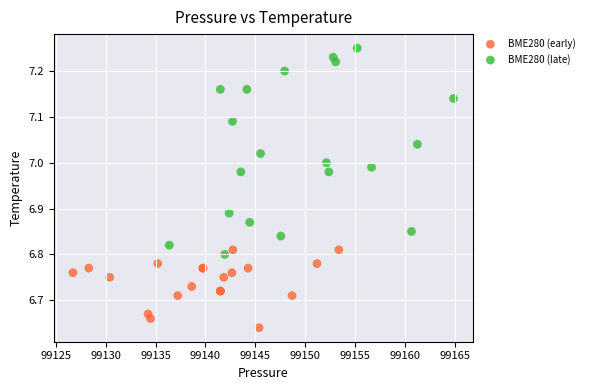

Which series contains the lowest Y value?

BME280 (early)